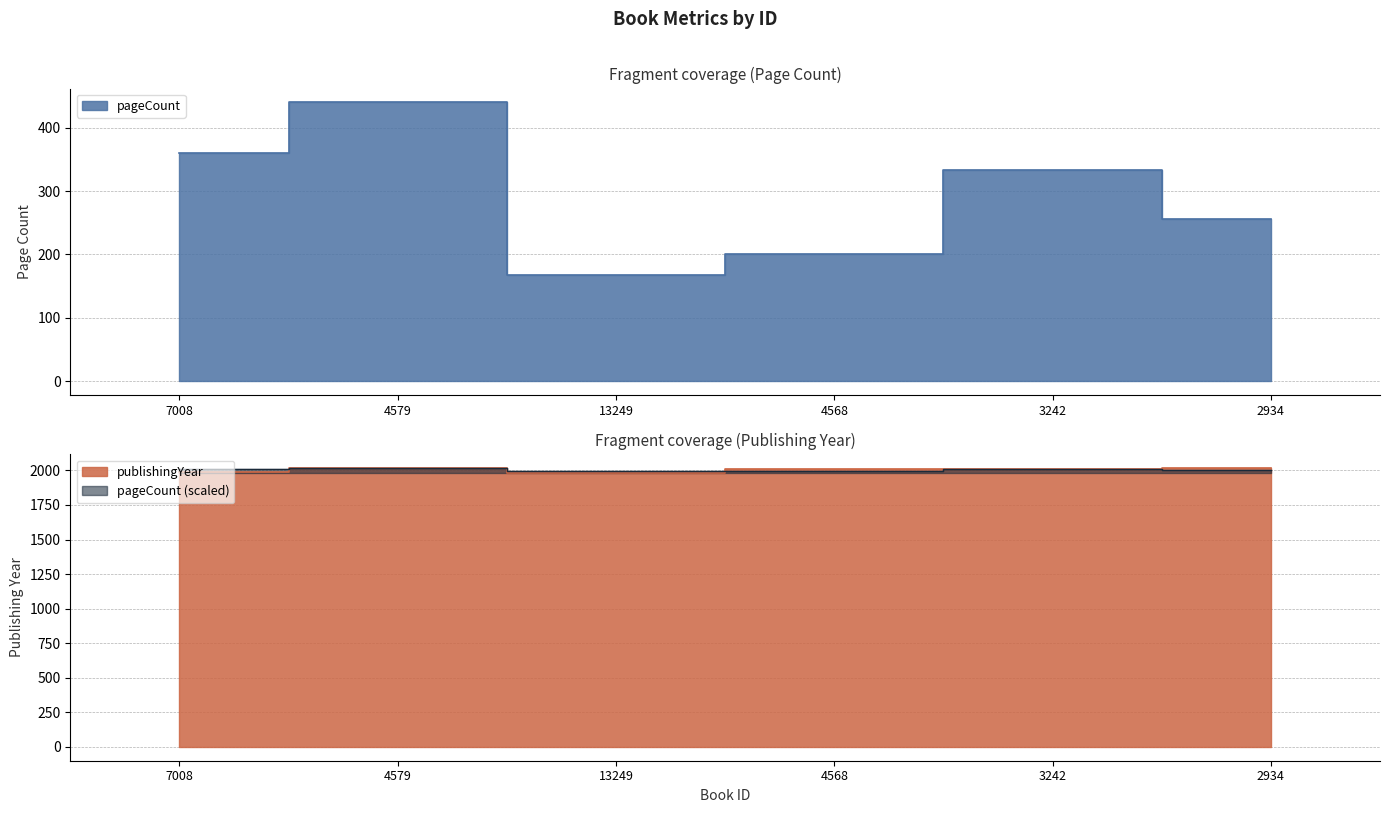

List the labels in order of publishingYear value, smallest first.

13249, 7008, 3242, 4568, 4579, 2934